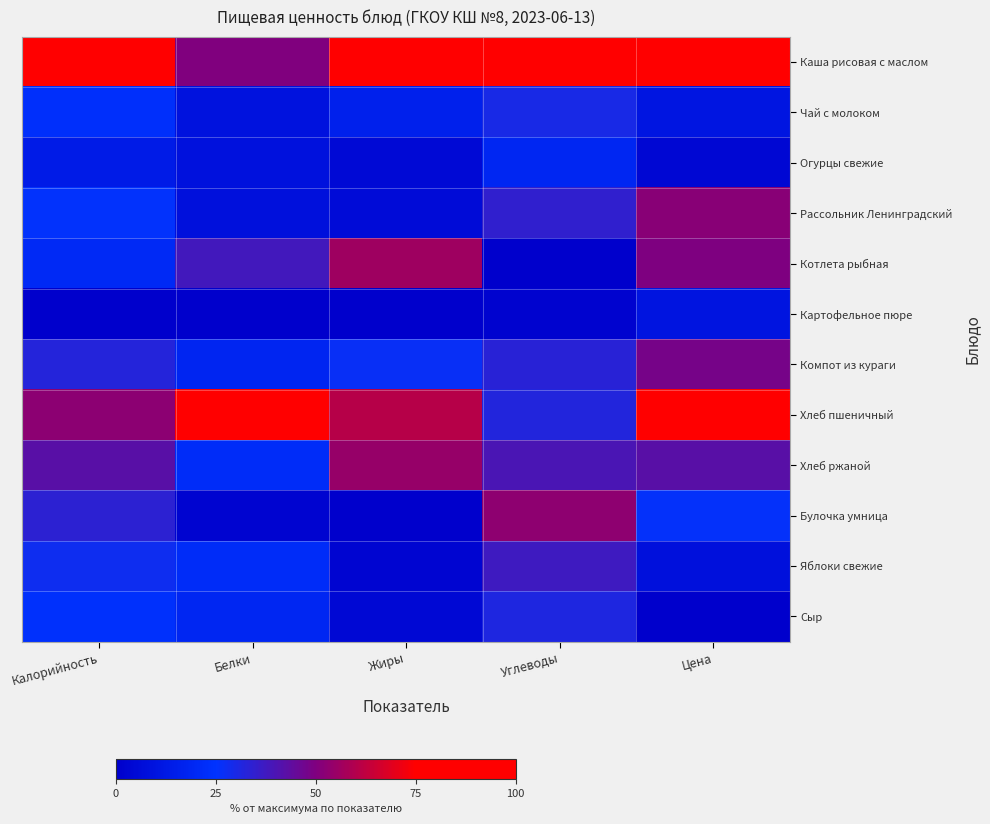

Between Жиры and Калорийность, which is larger?

Жиры